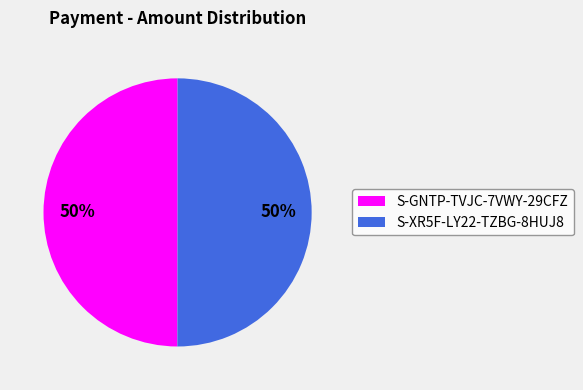

What percentage is the S-XR5F-LY22-TZBG-8HUJ8 slice, to the nearest percent?

50%